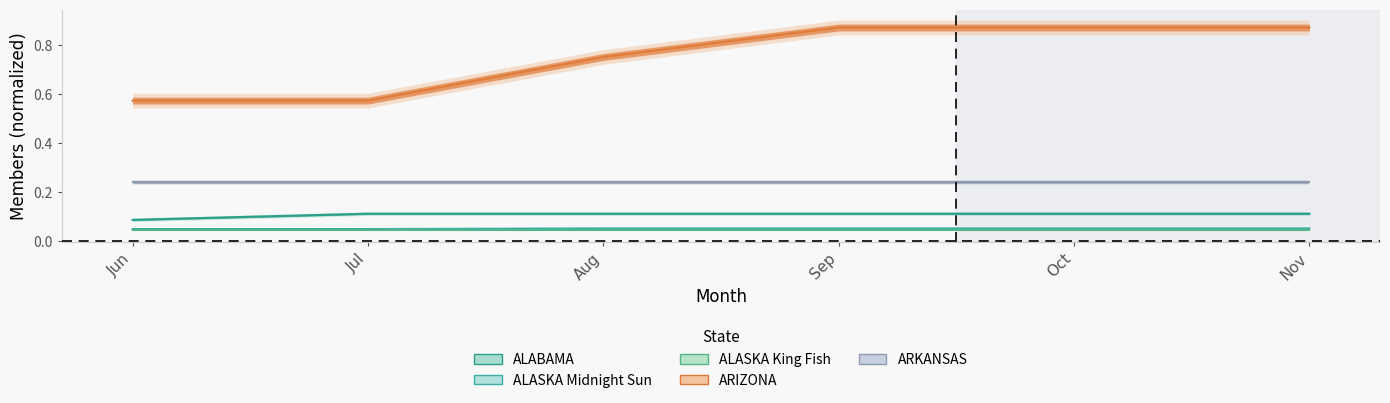

True or false: ALABAMA and ALASKA_Midnight_Sun cross at least once.

False